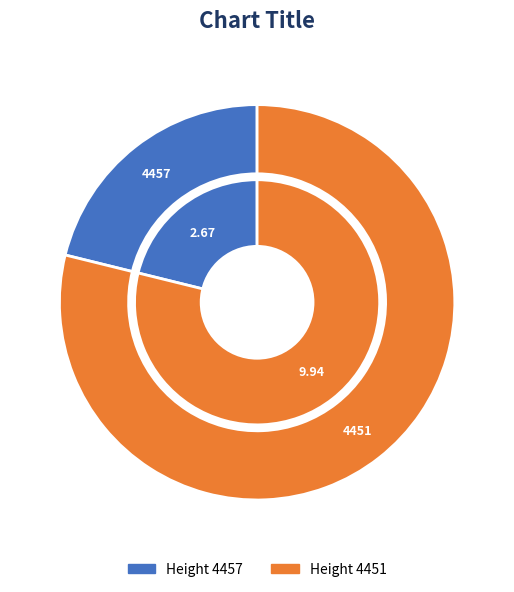

Approximately how many times larger is the value at 4457 compared to 4451?

0.3